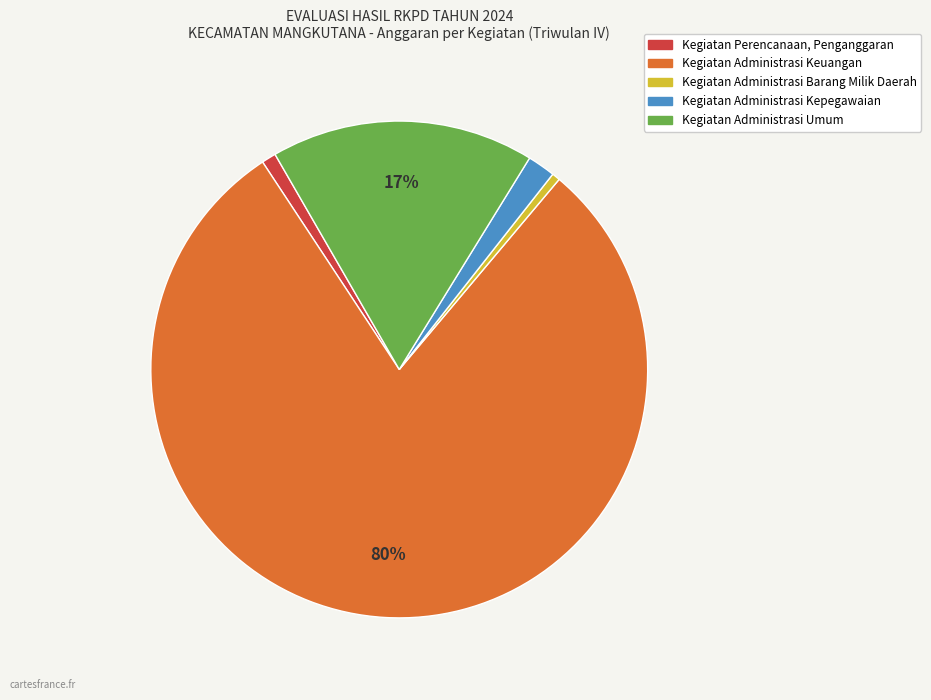

Is the sum of Kegiatan Perencanaan, Penganggaran and Kegiatan Administrasi Umum greater than half?

No